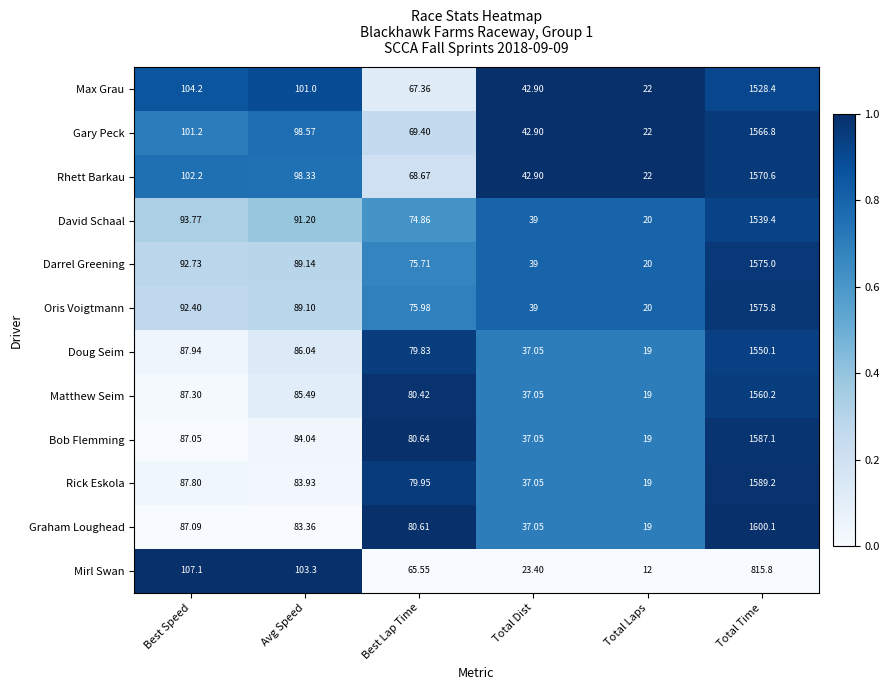

Which series has the largest total across all categories?

Graham Loughead